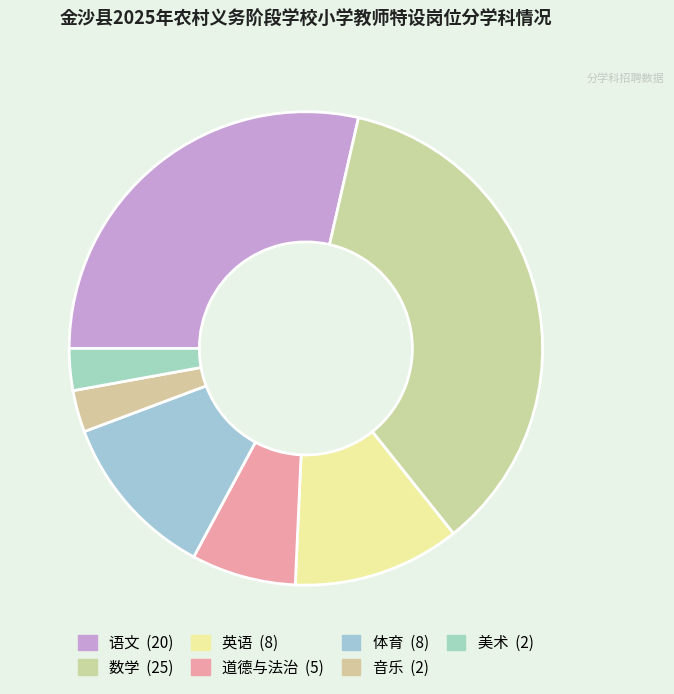

To the nearest percent, what is the difference between the largest and smallest slice percentages?

33%